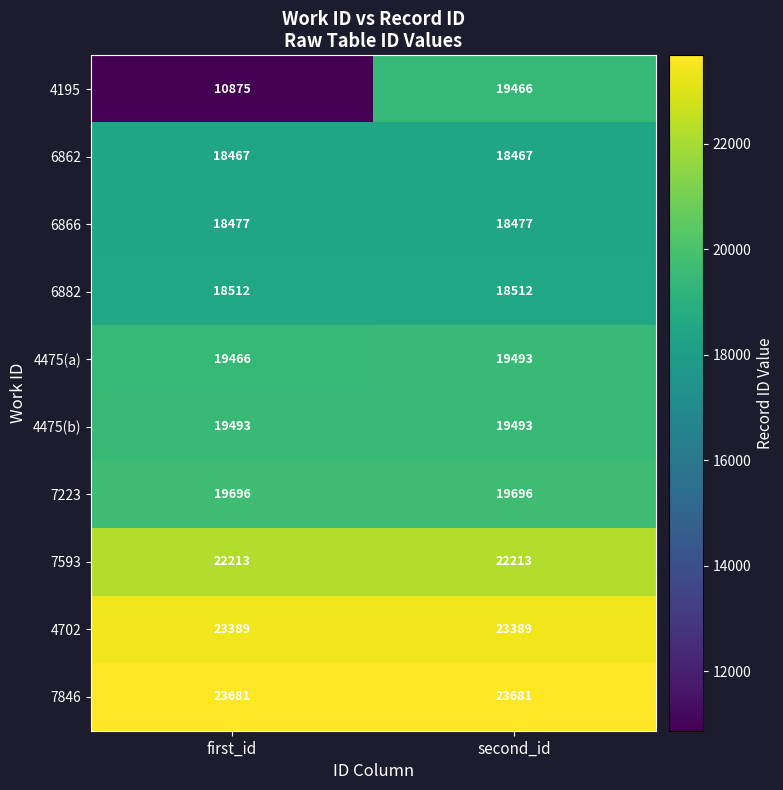

The 4702 series shows 23389 at first_id. True or false?

True